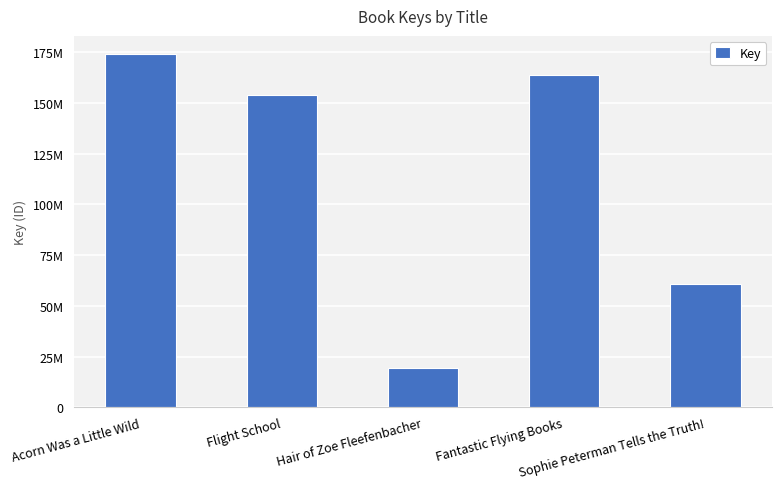

Reading right to left, list all the values displayed in this chart.

Sophie Peterman Tells the Truth!=60999035	Fantastic Flying Books=163849792	Hair of Zoe Fleefenbacher=19317830	Flight School=153896366	Acorn Was a Little Wild=174460443